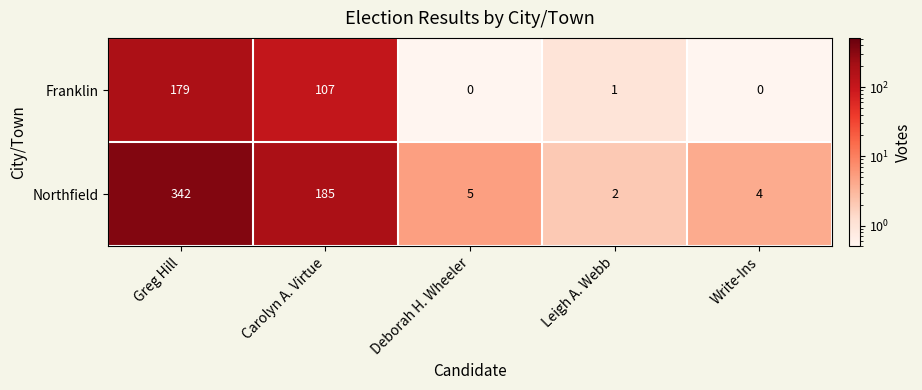

What is the total value across all series at Leigh A. Webb?

3